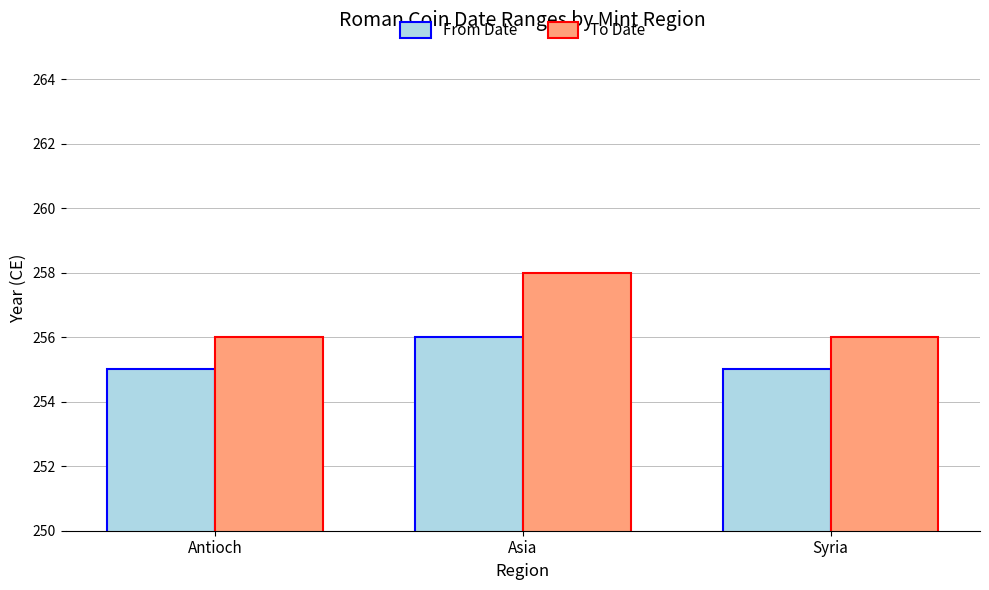

What is the difference between the maximum and second lowest values in the From Date series?

1